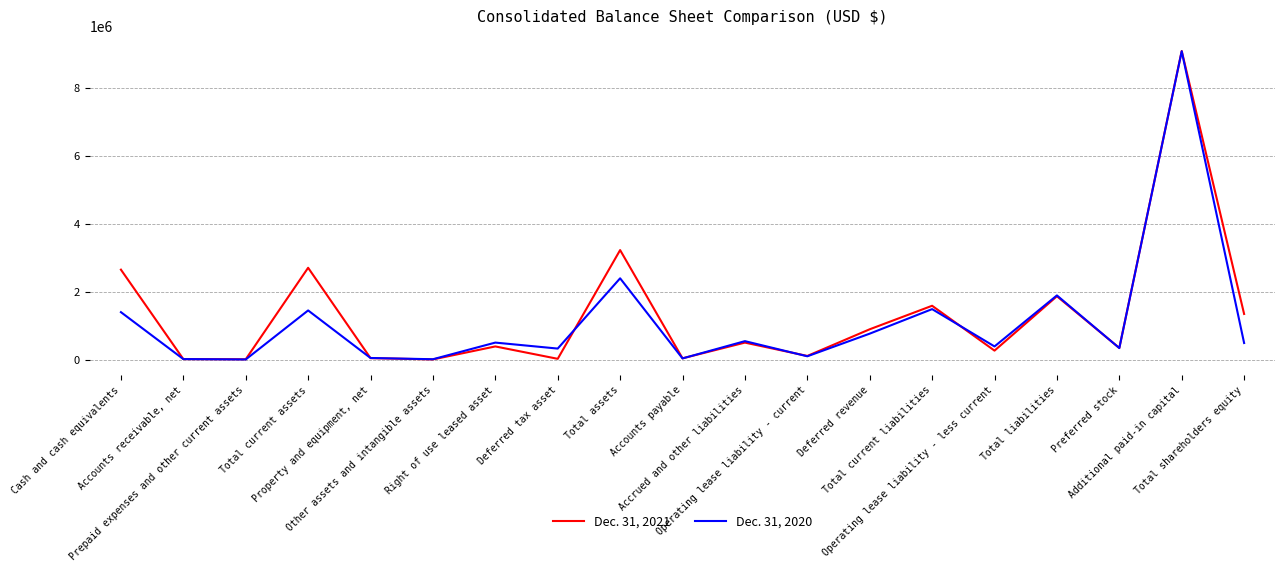

Is it true that Dec. 31, 2020 equals 1458308 at Total current assets?

True